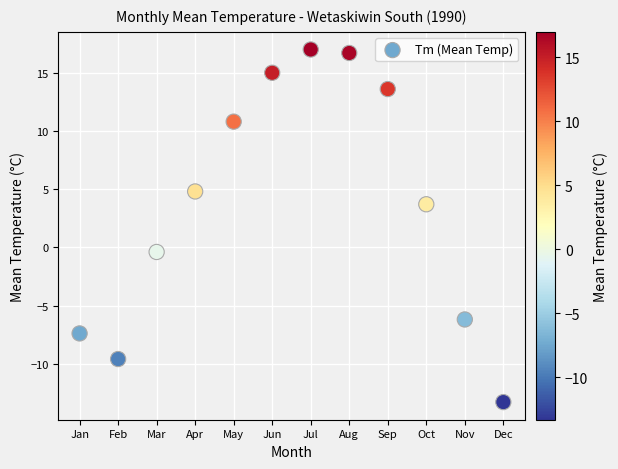

What is the average Y value?

3.7